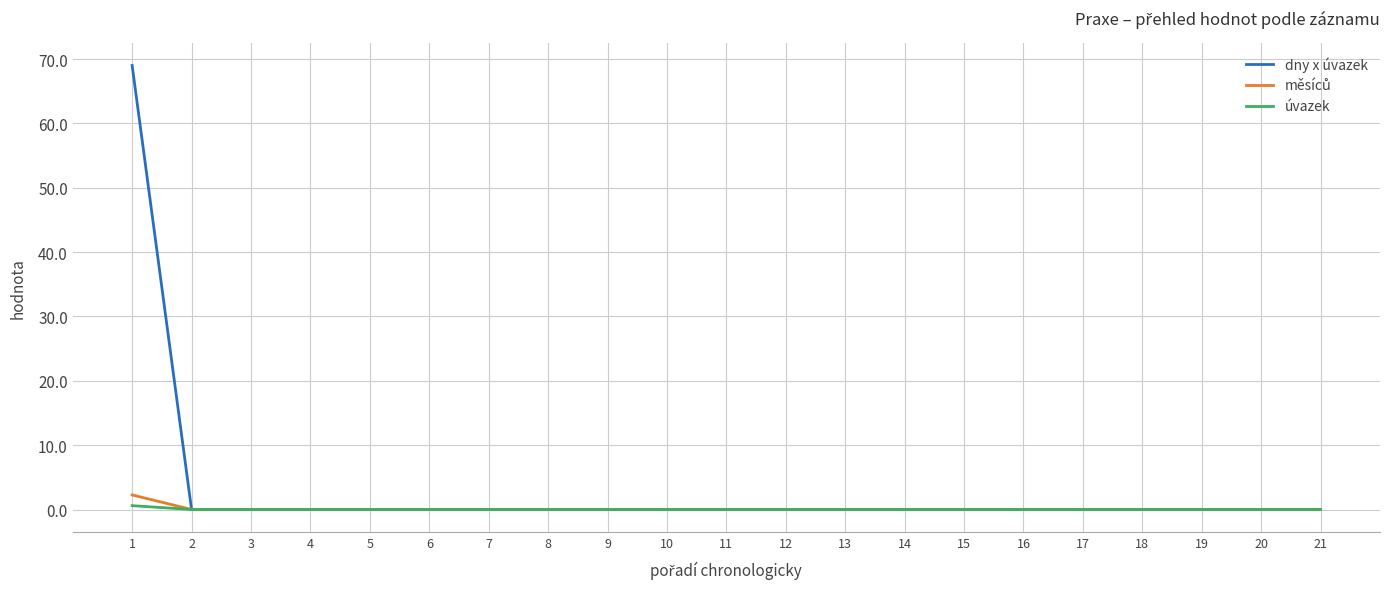

The úvazek series shows 0.0 at 16. True or false?

True